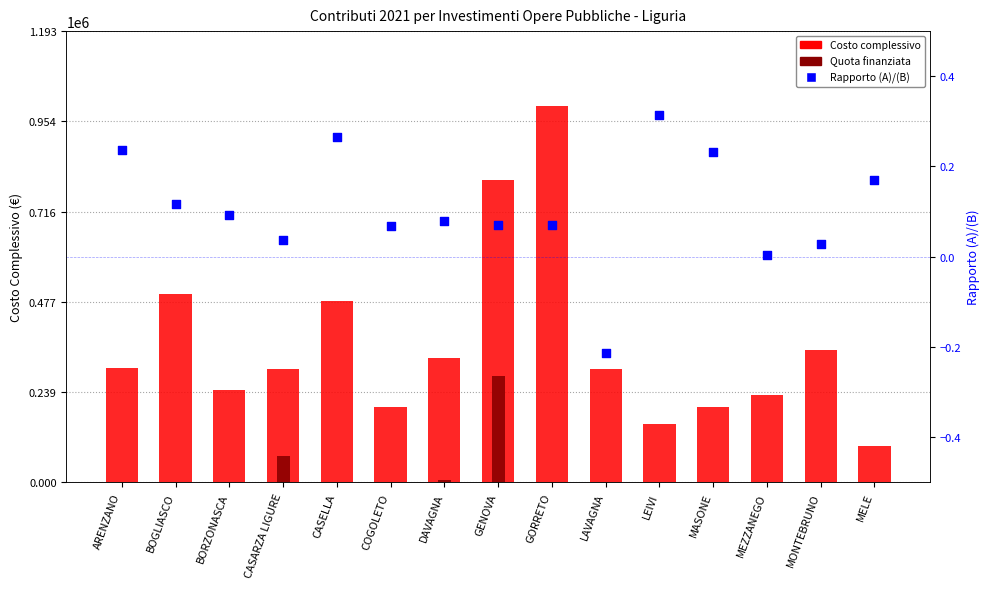

Which series contains the highest Y value?

Costo complessivo